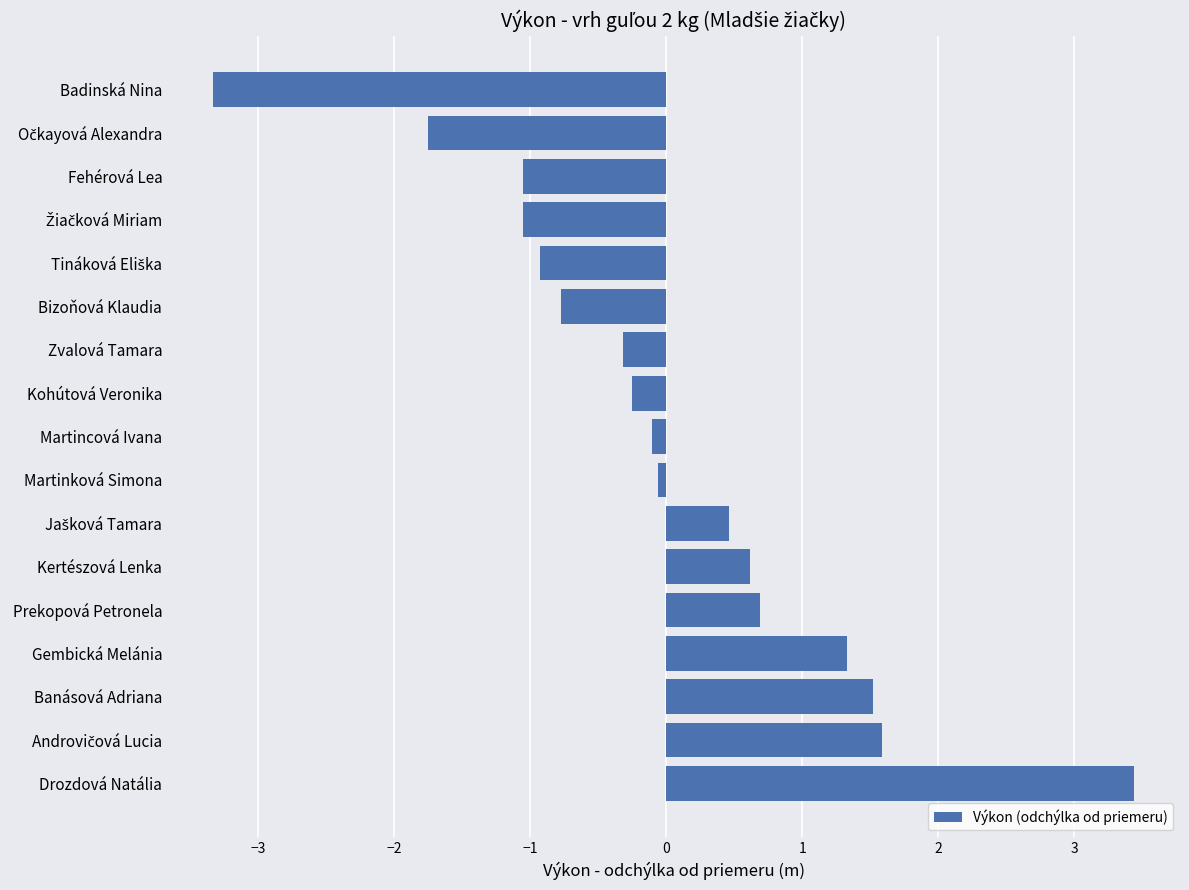

Which label corresponds to the largest value in the chart?

Drozdová Natália